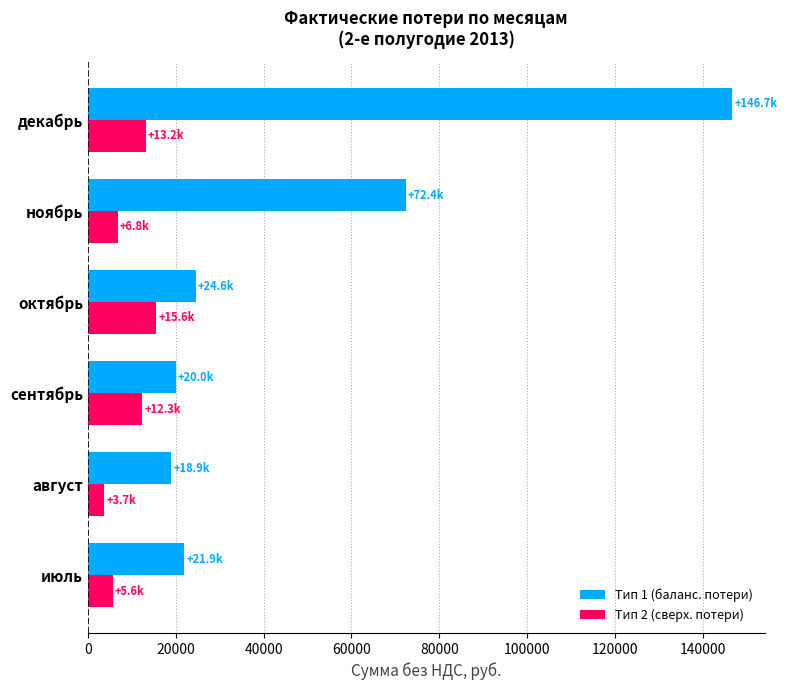

The value of Тип 1 (баланс. потери) at июль is 21854.5. True or false?

True